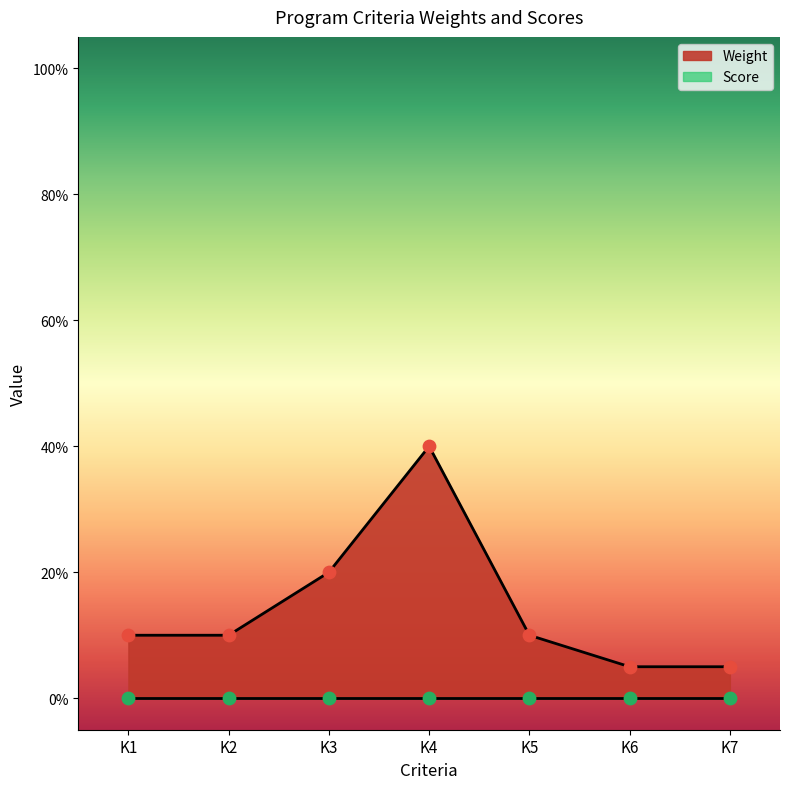

Between K3 and K1, which is larger?

K3